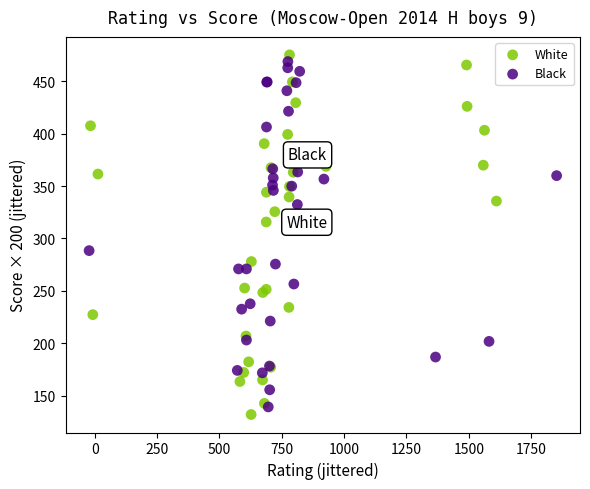

Which series has the widest spread of Y values?

White